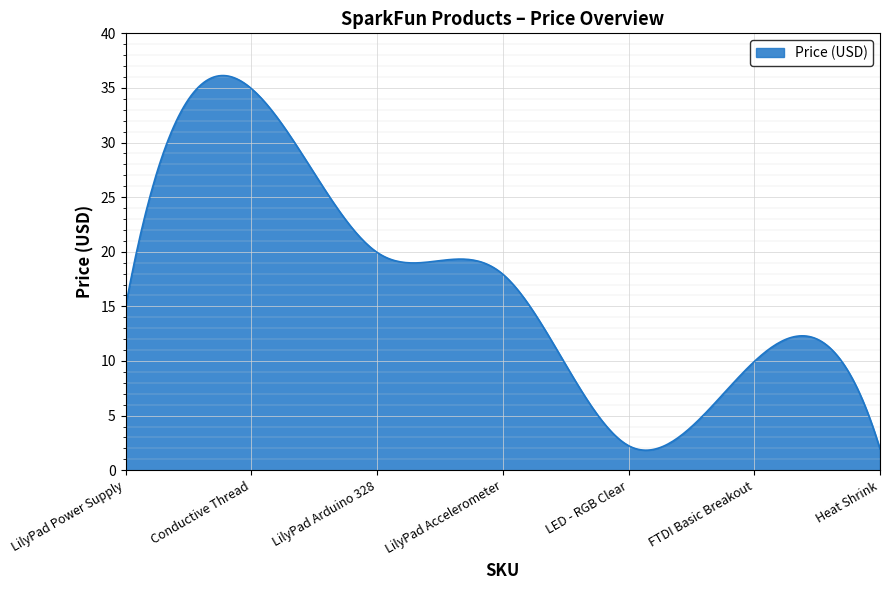

What is the difference between the second highest and minimum values?

34.3